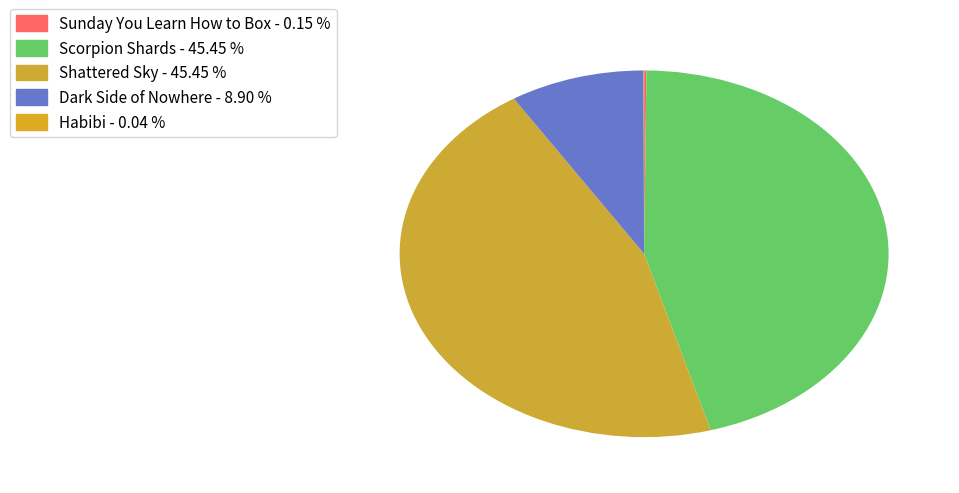

Is Dark Side of Nowhere the majority of the pie?

No